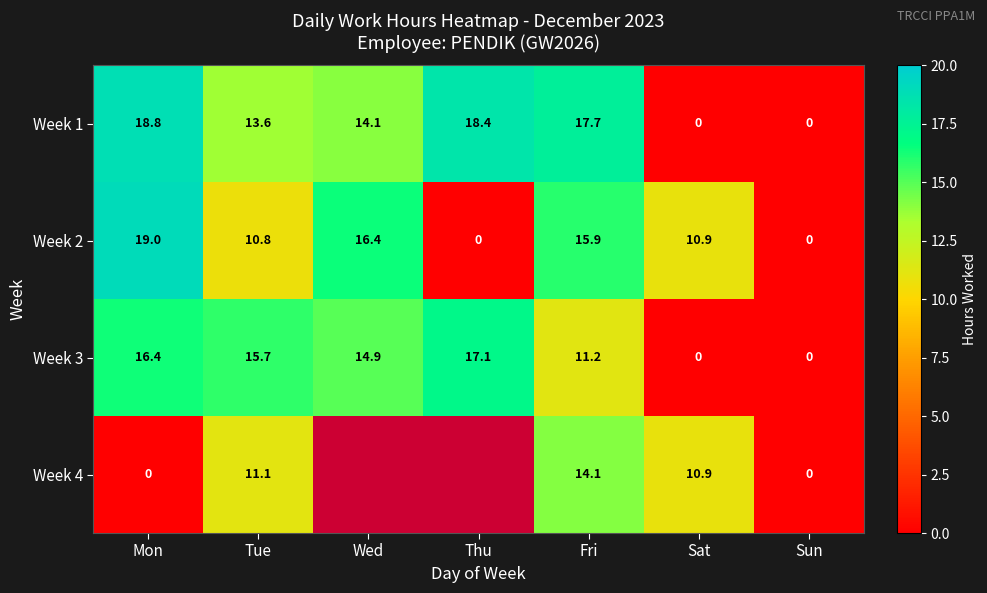

Which category has the highest value across all series?

Mon